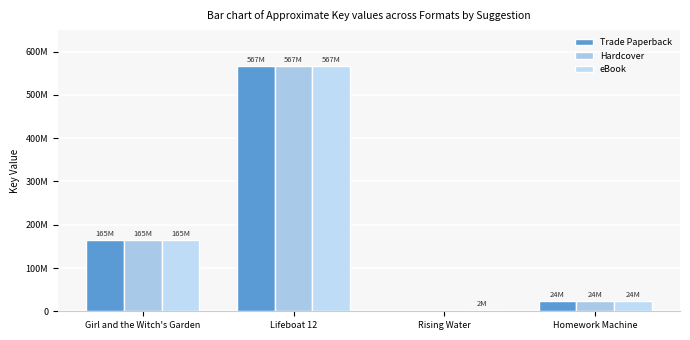

At which label does Hardcover first exceed 165096567?

Lifeboat 12